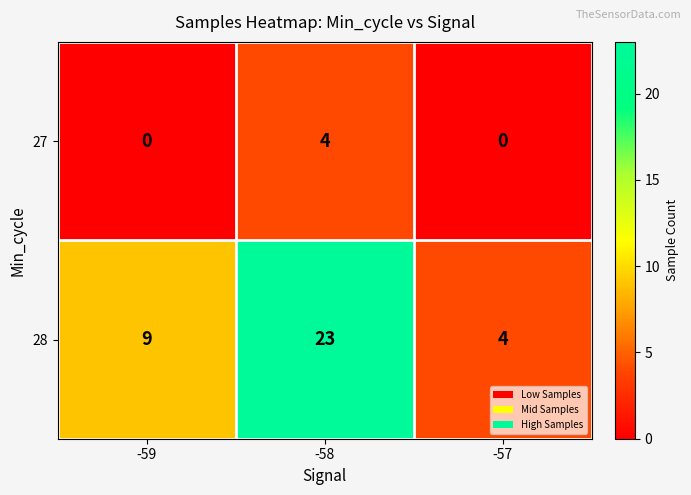

Which series has the widest spread of values?

28